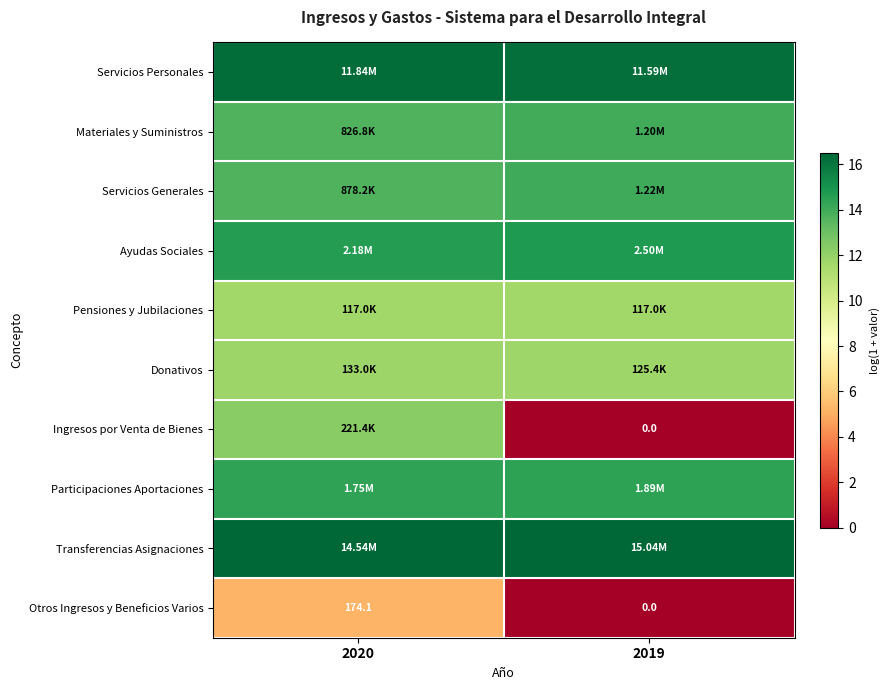

How many values in the Otros Ingresos y Beneficios Varios series exceed 174?

1